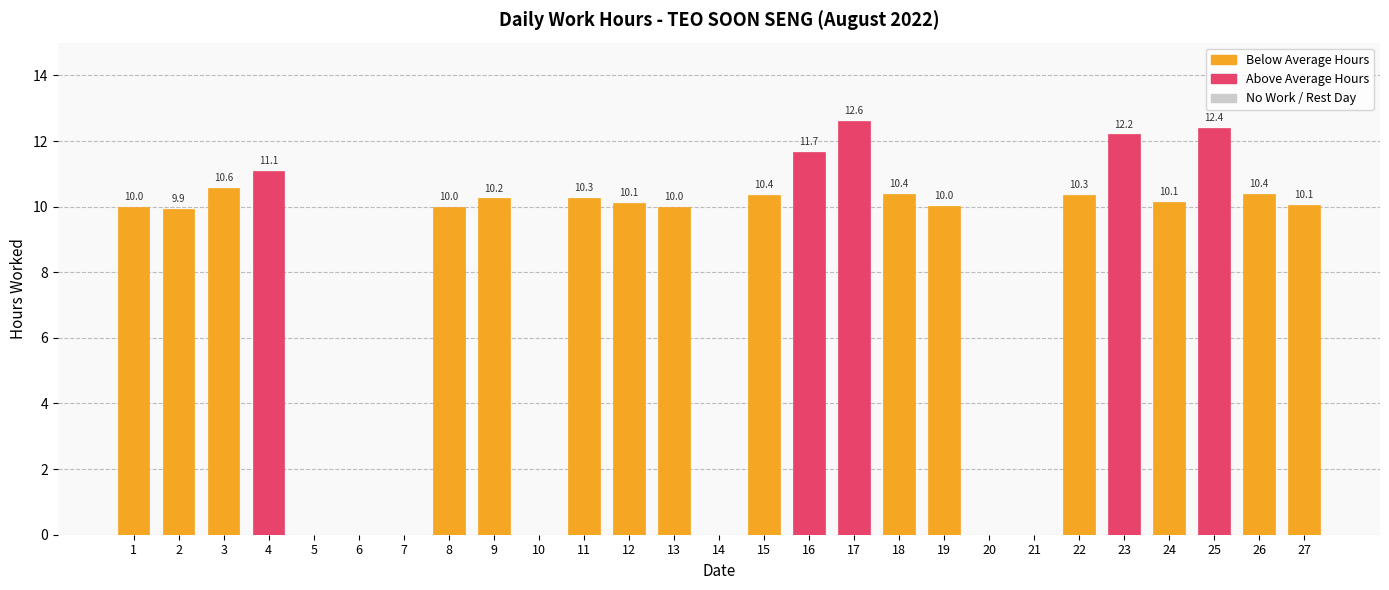

Which has a higher value, 21 or 22?

22